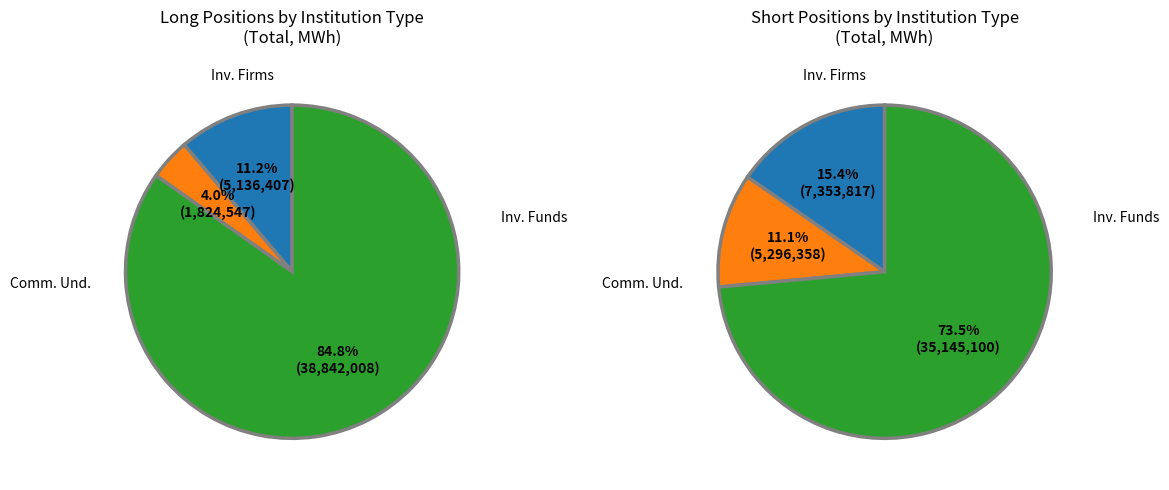

How many segments does this pie chart have?

3